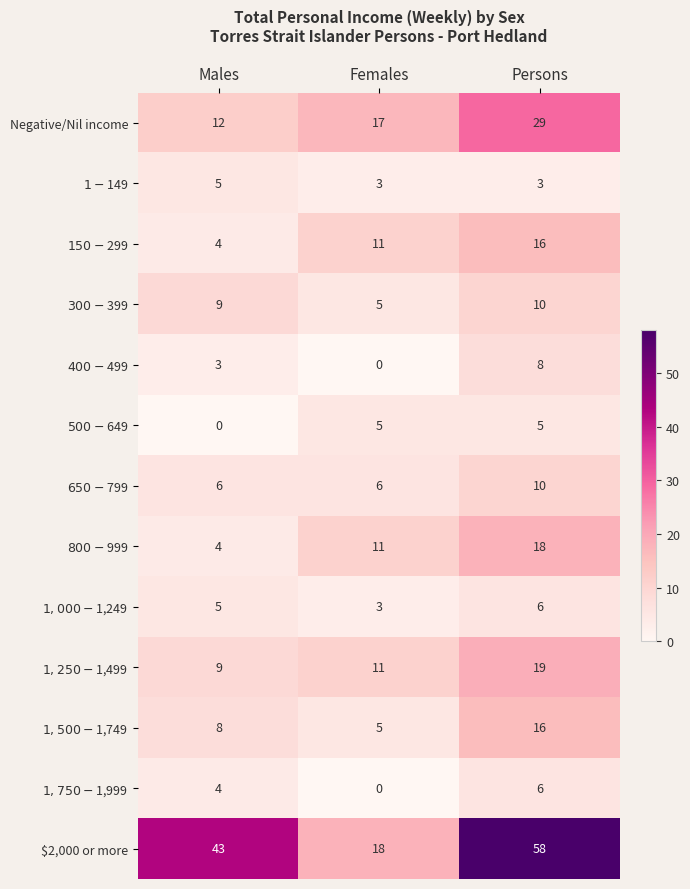

Count the number of data series in this chart.

13